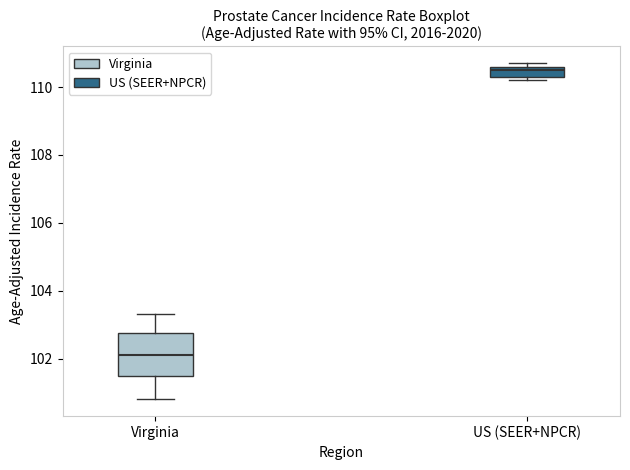

Which box's median line is the highest?

US (SEER+NPCR)